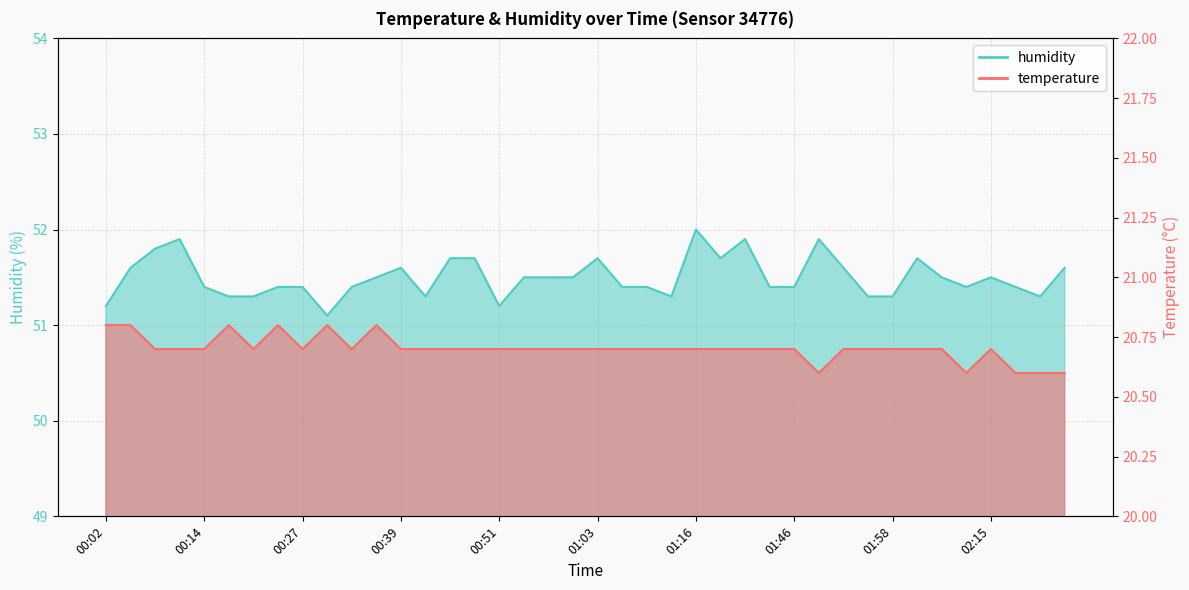

What is the difference between the maximum and second lowest values in the temperature series?

0.2